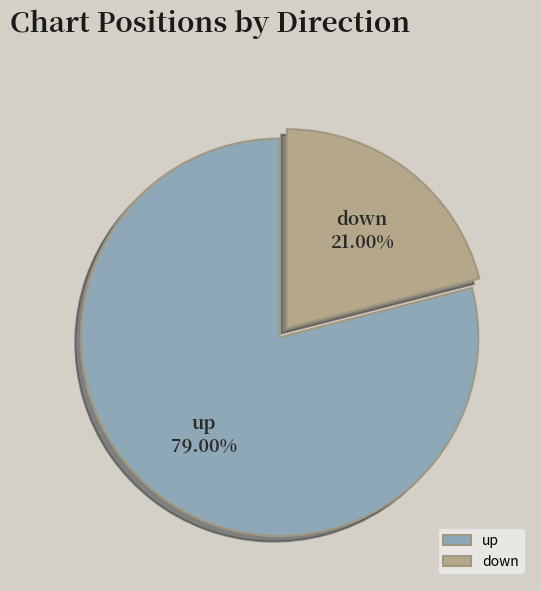

To the nearest percent, what portion does down represent?

21%